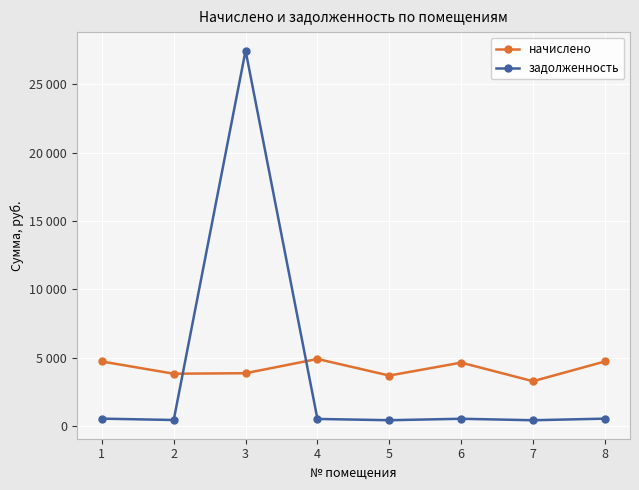

Does the chart display data point markers on the line(s)?

Yes